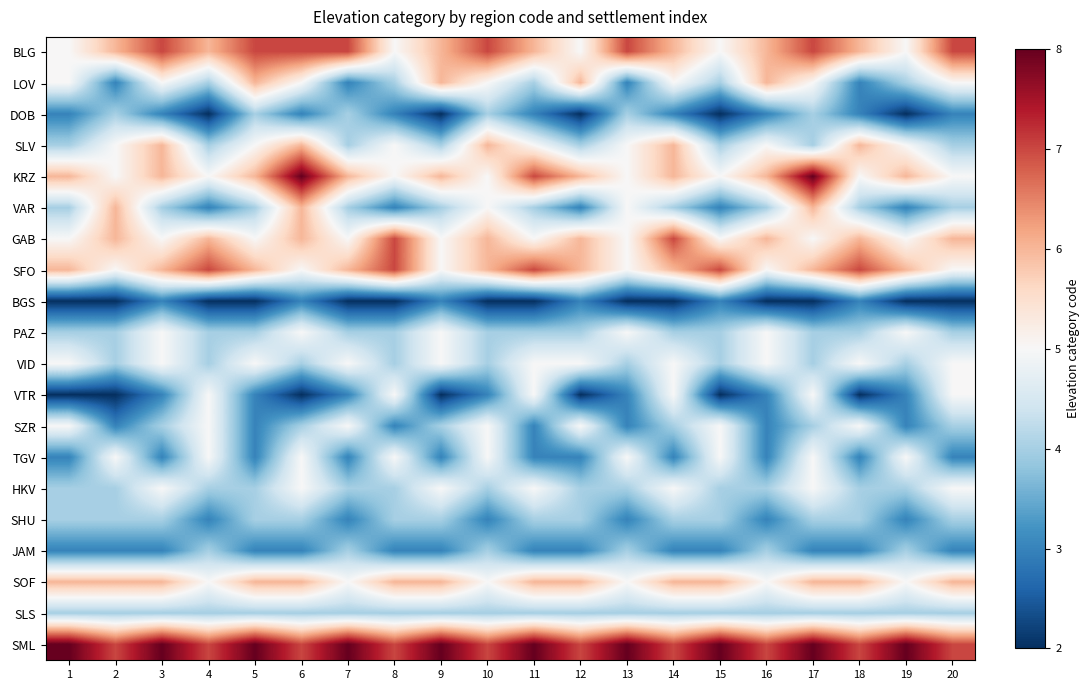

List the series in order of their peak value, lowest first.

BGS, DOB, SHU, JAM, SLS, PAZ, VID, VTR, SZR, TGV, HKV, LOV, SLV, VAR, SOF, BLG, GAB, SFO, KRZ, SML